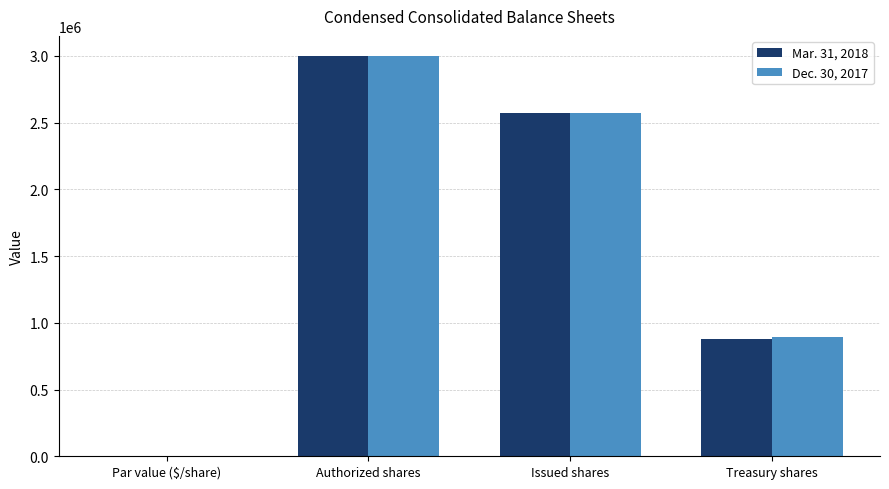

How many groups of bars are there?

4